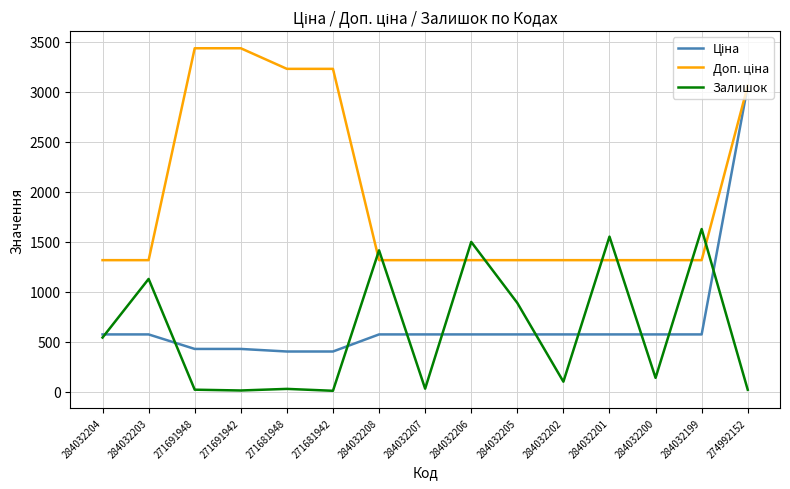

At which category is the sum across all series the highest?

274992152